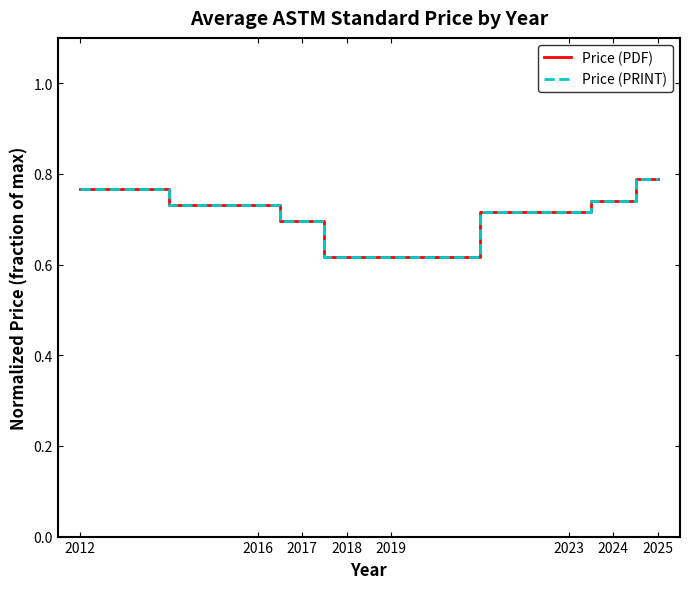

True or false: Price (PRINT) and Price (PDF) cross at least once.

False